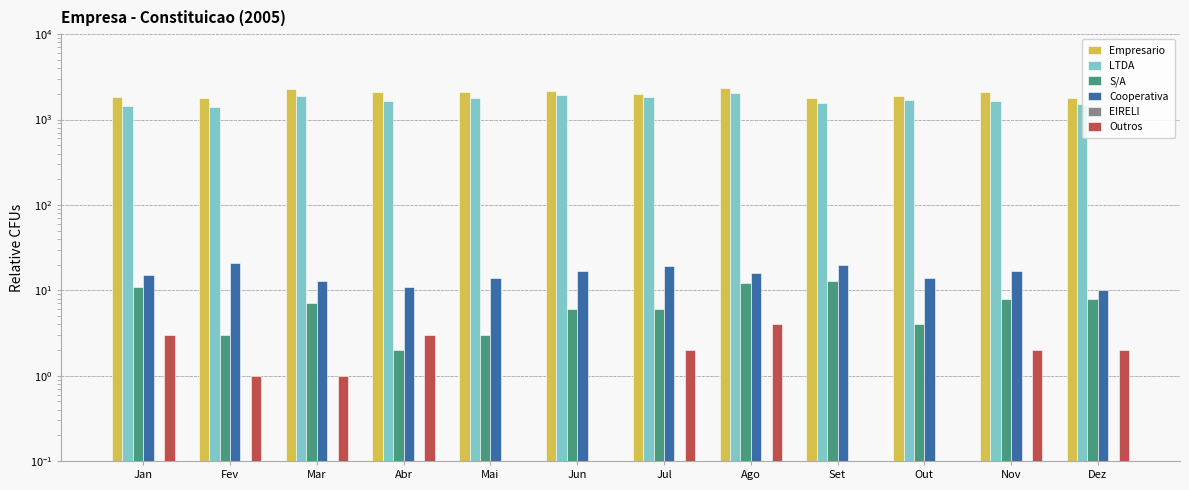

What is the difference between the maximum and minimum values in the LTDA series?

627